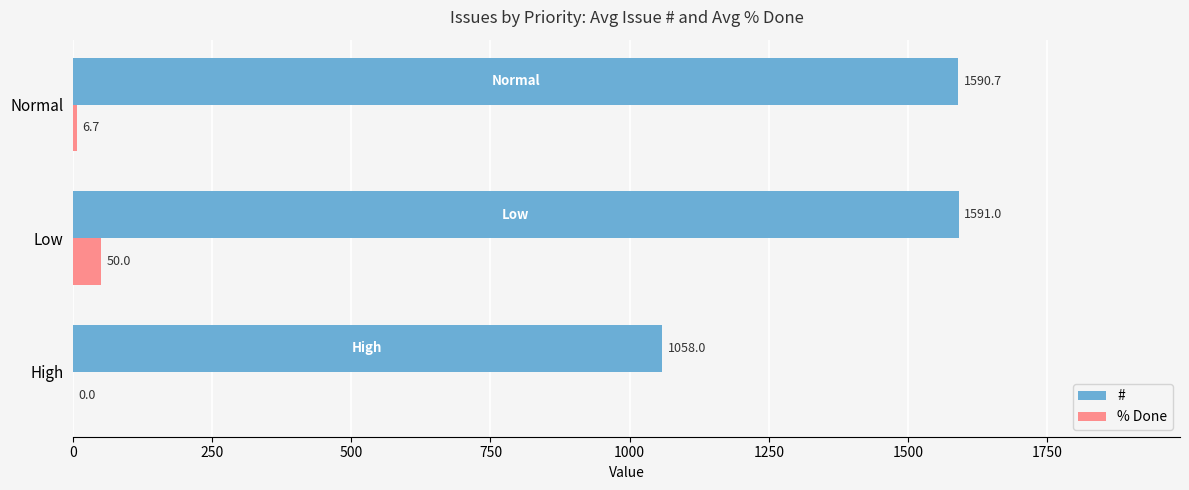

What are all the series names shown in the legend?

#, % Done